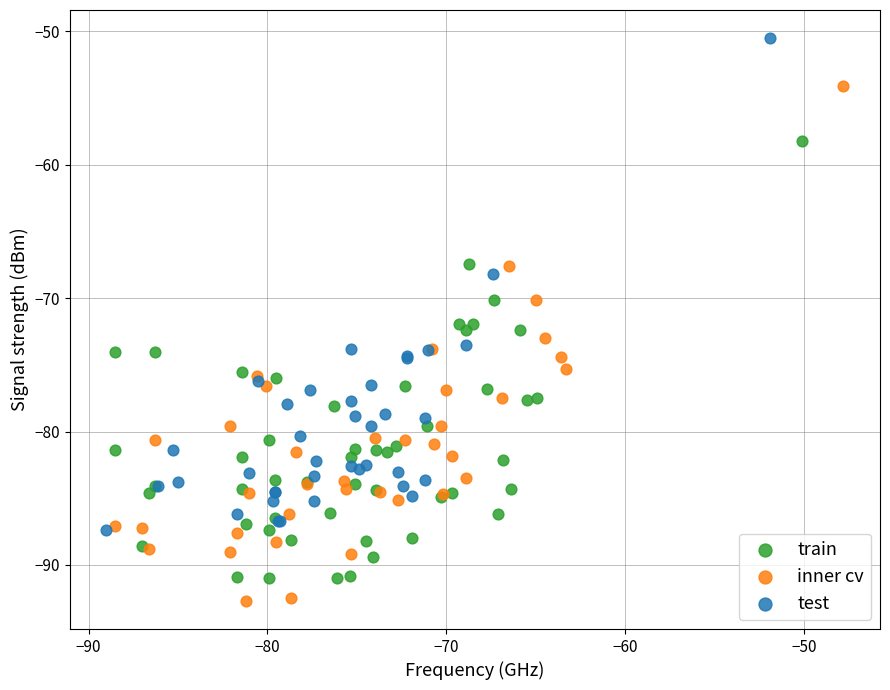

Which series reaches the maximum Y coordinate?

test